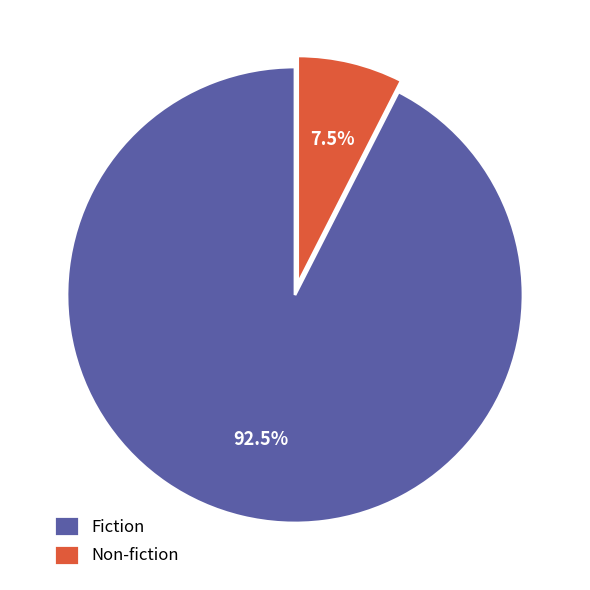

How much of the chart is everything except Non-fiction?

92.5%